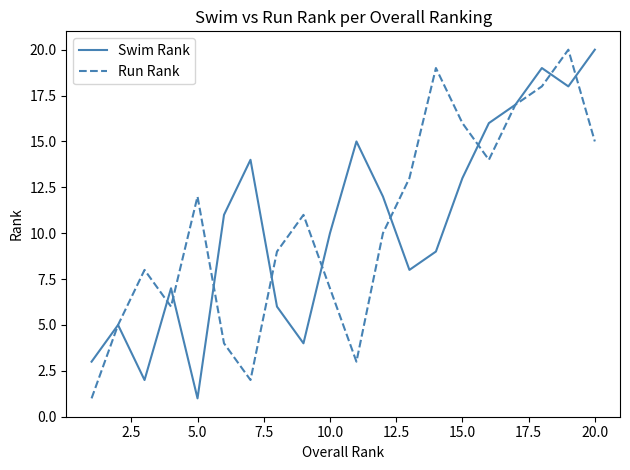

What is the maximum value for Swim Rank?

20